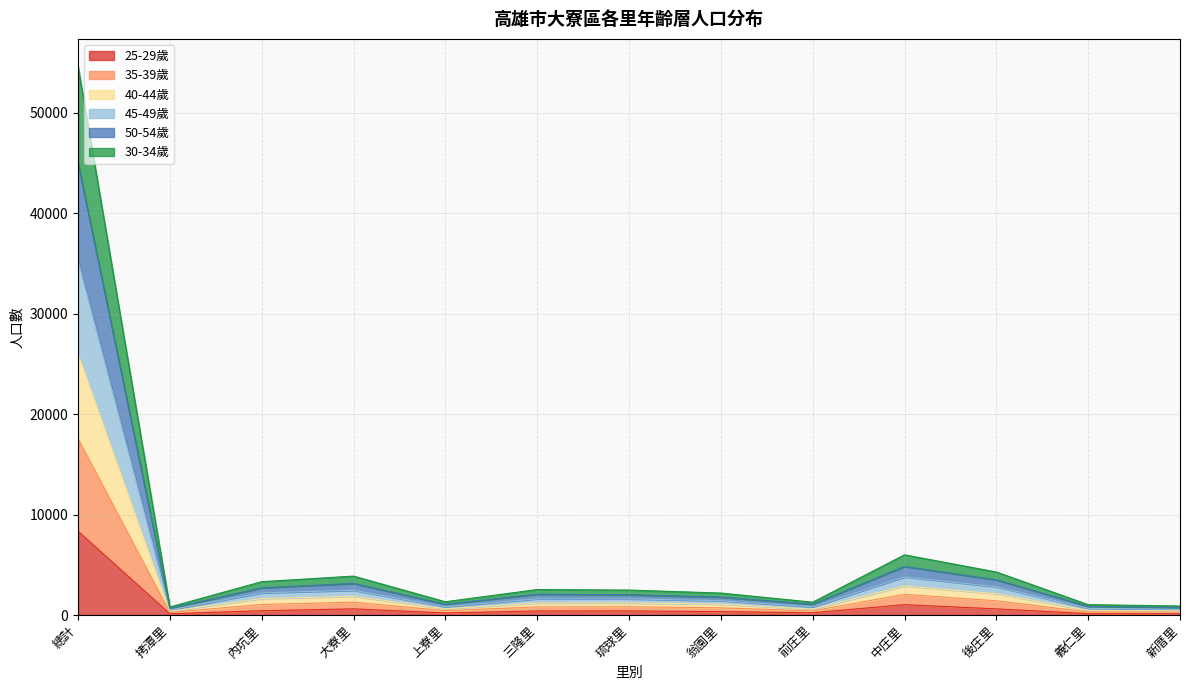

What value does the 25-29歲 series have at 琉球里?

406